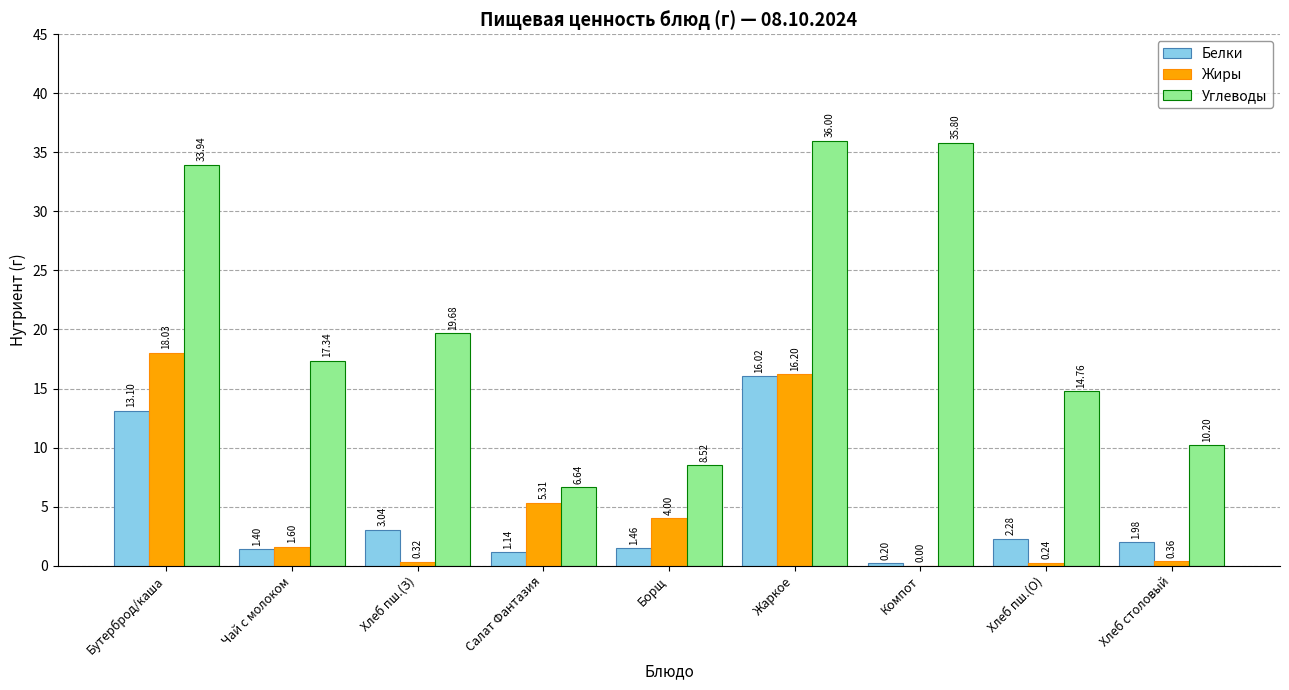

Which label corresponds to the largest value in the chart?

Жаркое